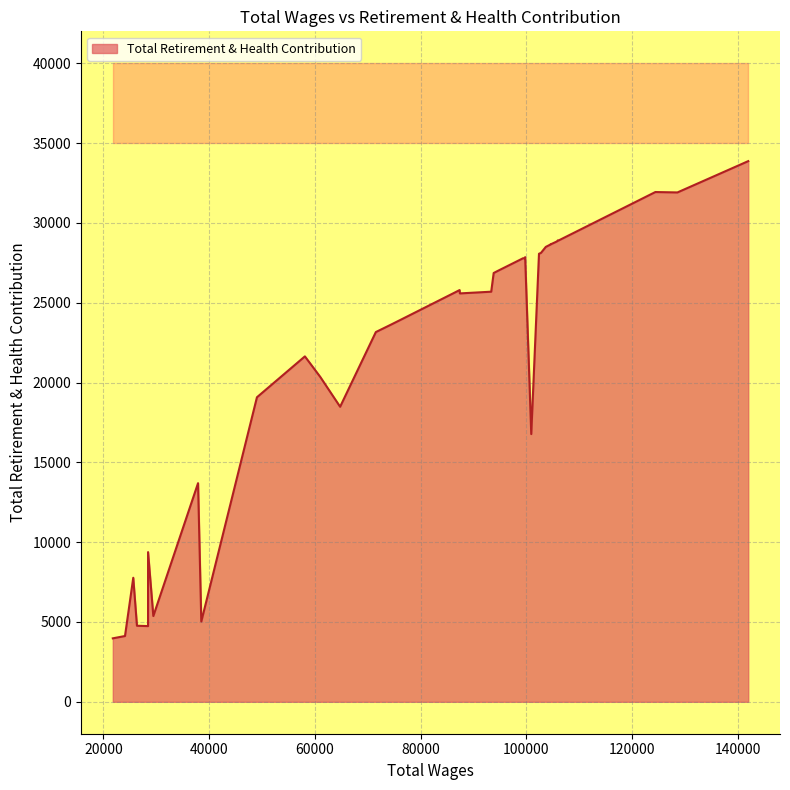

How many values are below 25635?

20